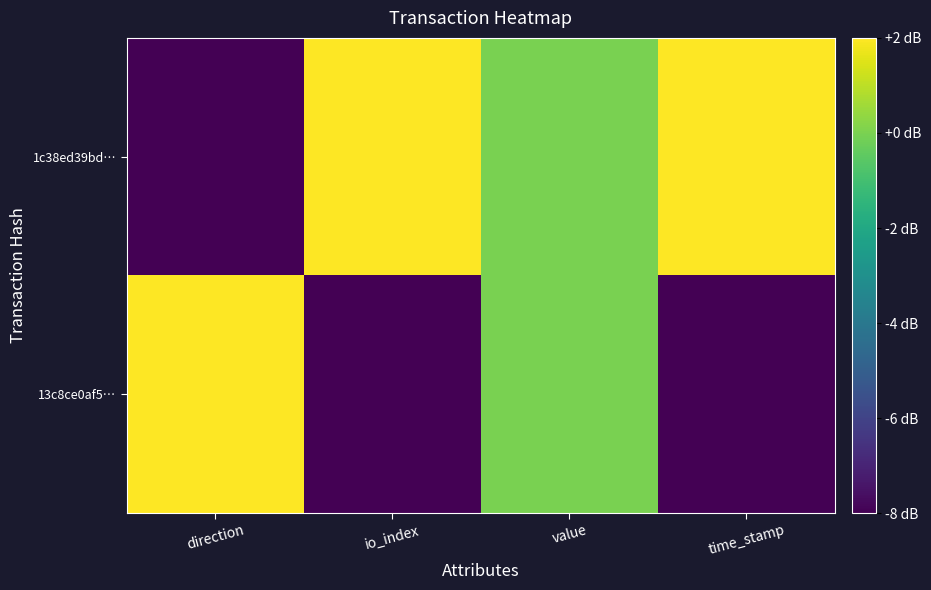

Reading right to left, what are all the values shown in this chart?

1c38ed39bd…: time_stamp=2	value=0	io_index=2	direction=-8
13c8ce0af5…: time_stamp=-8	value=0	io_index=-8	direction=2